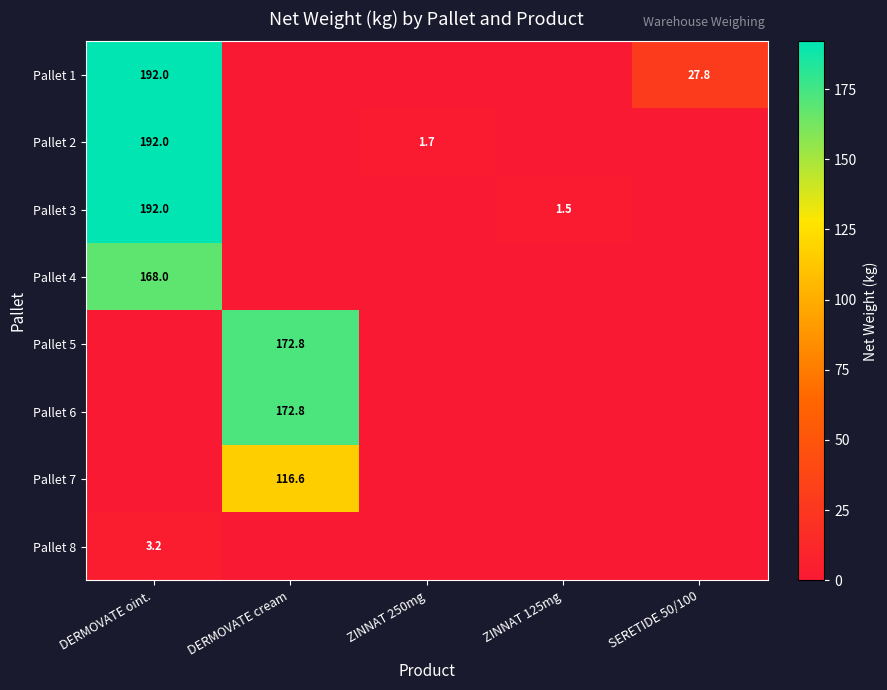

The value of Pallet 4 at DERMOVATE oint. is 168.0. True or false?

True